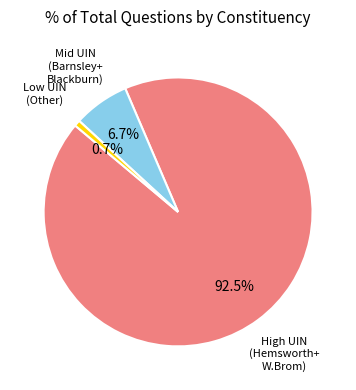

Count the number of slices in the pie.

3